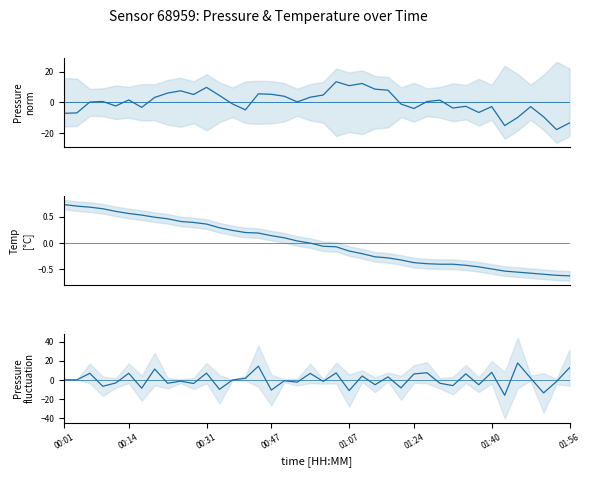

How many values in pressure (demeaned) are above zero?

22